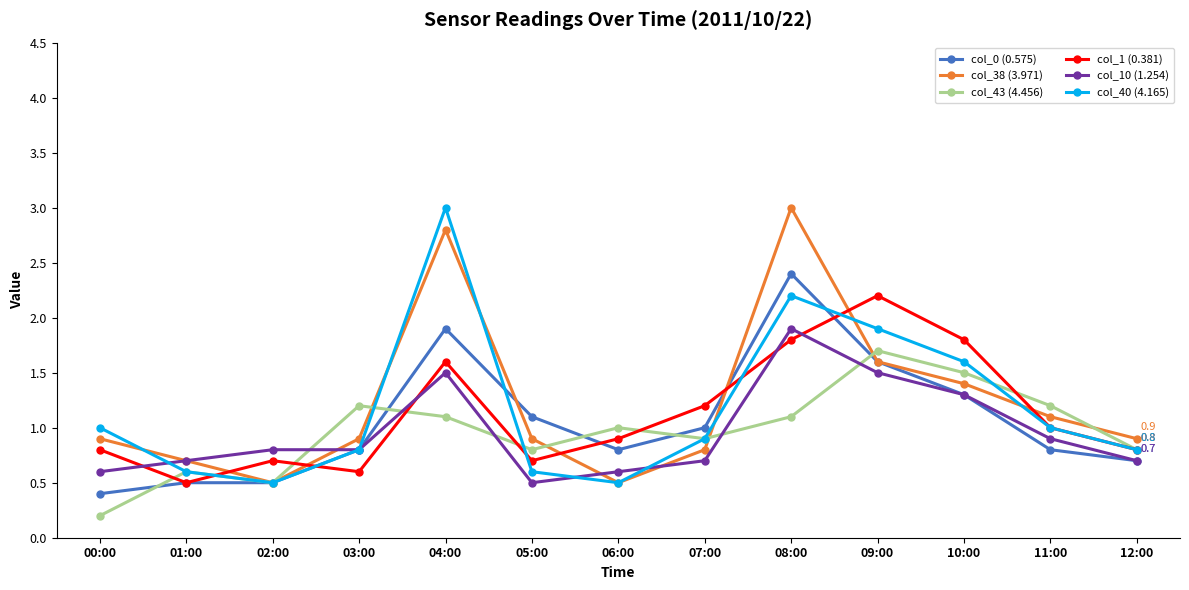

At which category does the chart reach its minimum across all series?

00:00